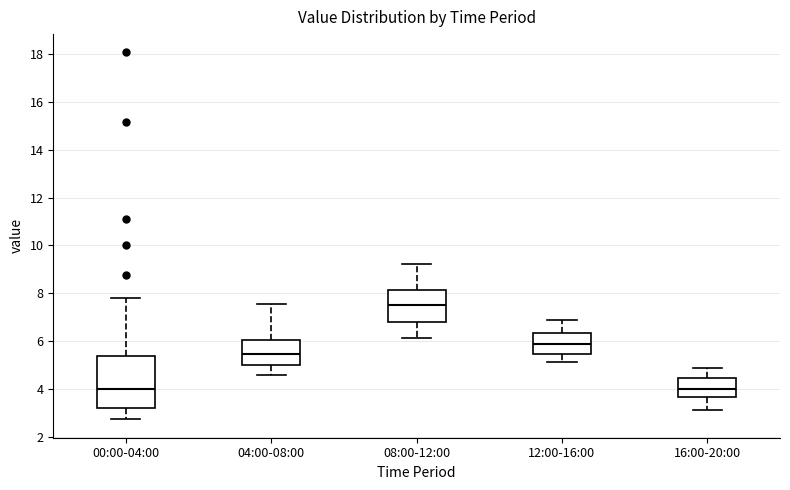

Which box is the tallest, from its lower edge to its upper edge?

00:00-04:00